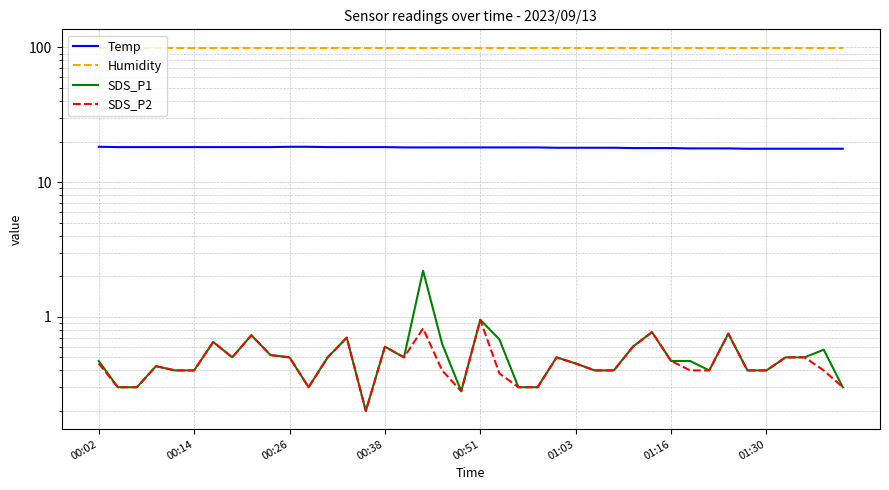

What position from the right is 27?

13